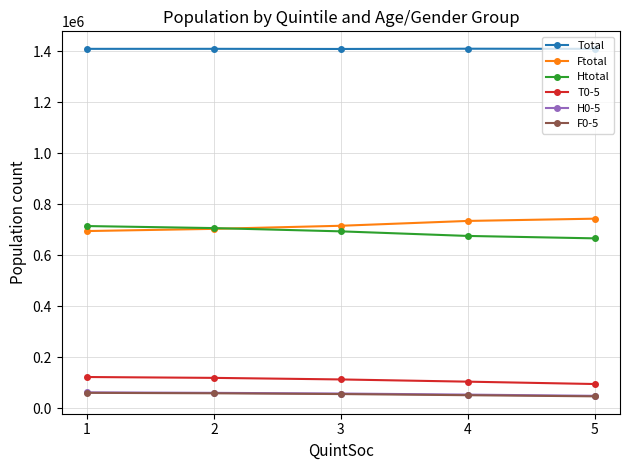

What is the spread (max minus min) of values at 2?

1351760